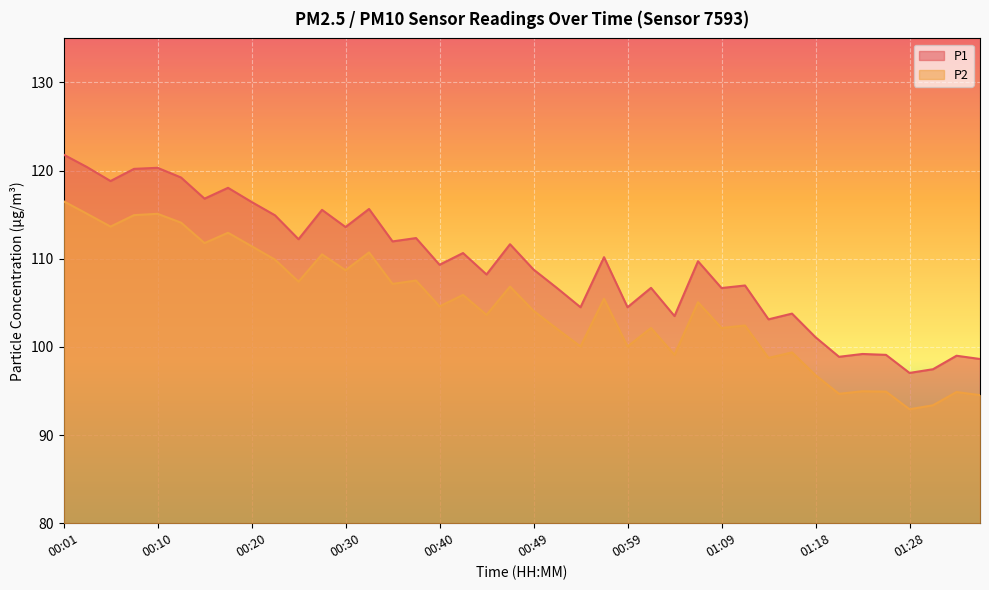

True or false: P2 and P1 cross at least once.

False